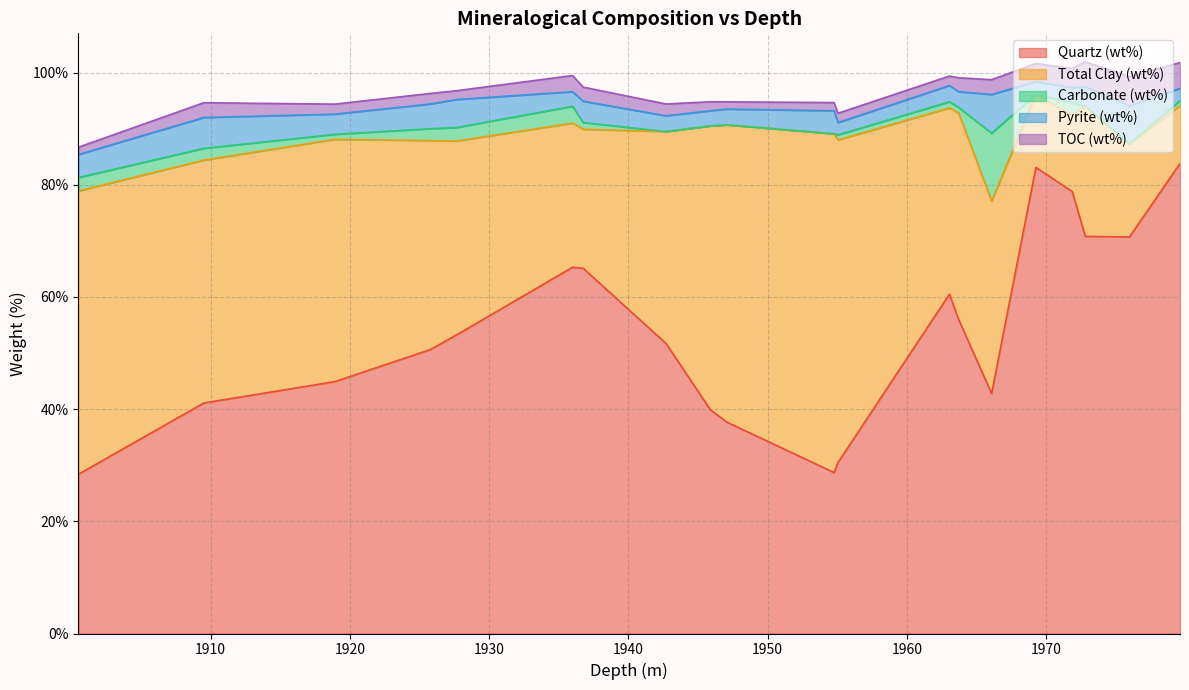

Is the value of TOC (wt%) at 1966.09 greater than the value of Carbonate (wt%) at 1936.76?

Yes